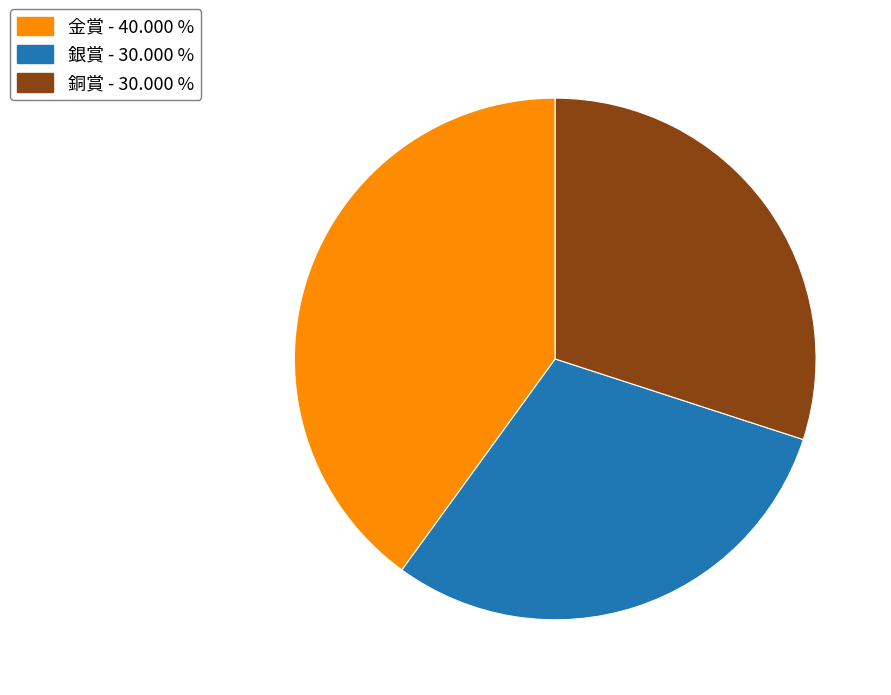

Does any single category account for the majority?

No